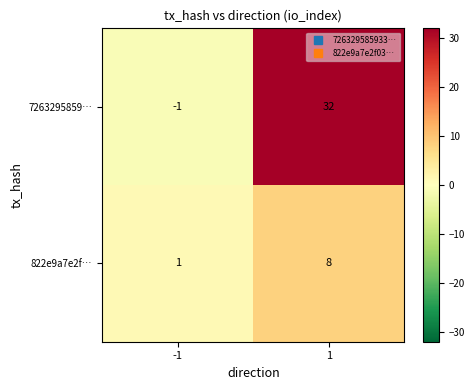

The value of 822e9a7e2f… at 1 is 8. True or false?

True